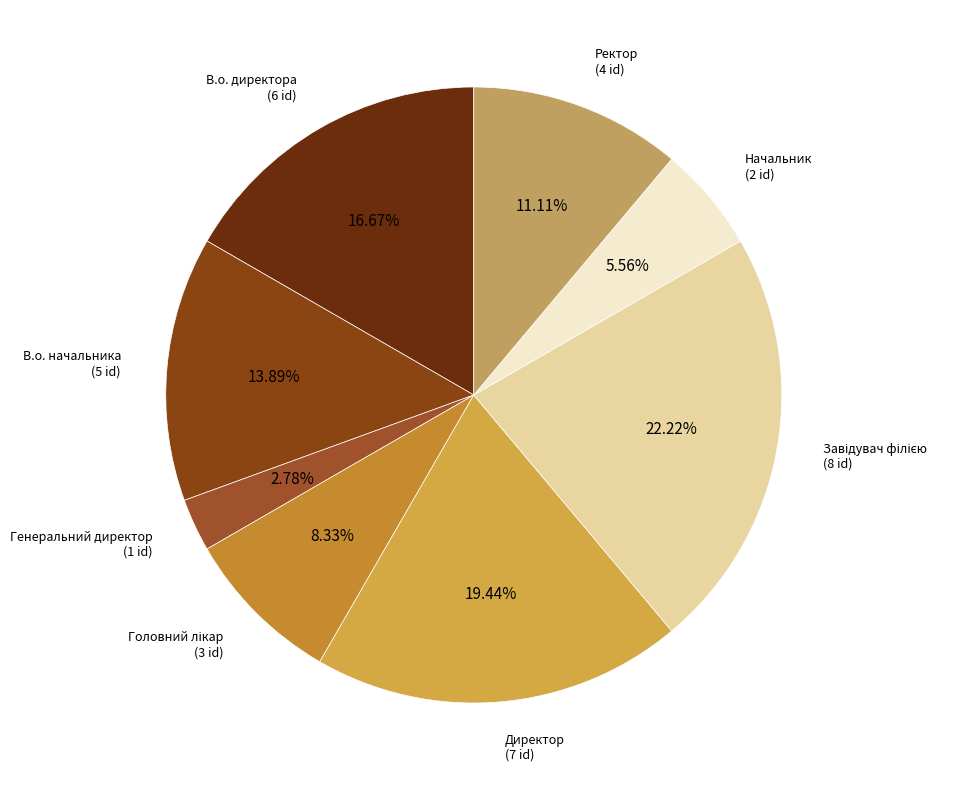

Combined, do Начальник and Генеральний директор account for over 50%?

No